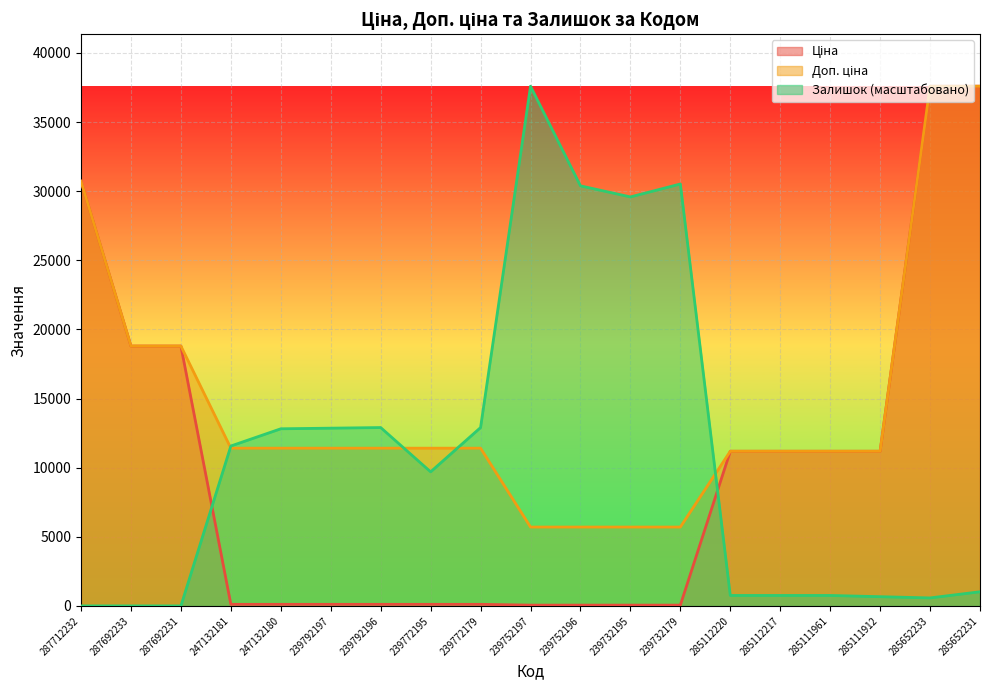

True or false: Доп. ціна and Ціна intersect in this chart.

False